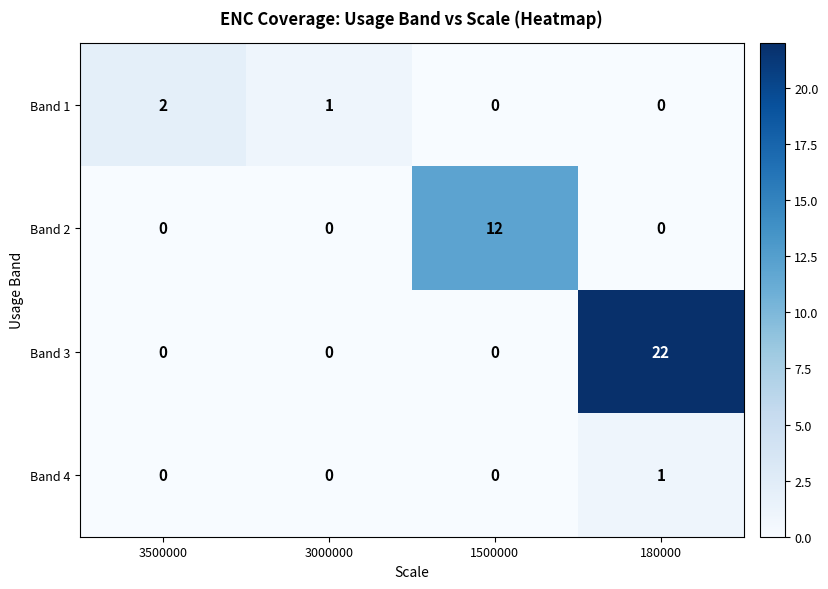

How many data points does each series have?

4